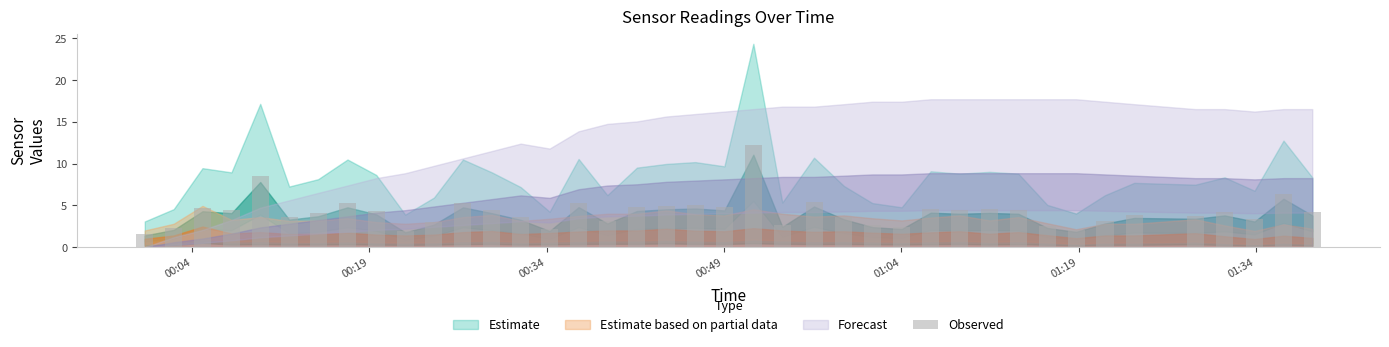

What is the greatest value displayed?

12.2